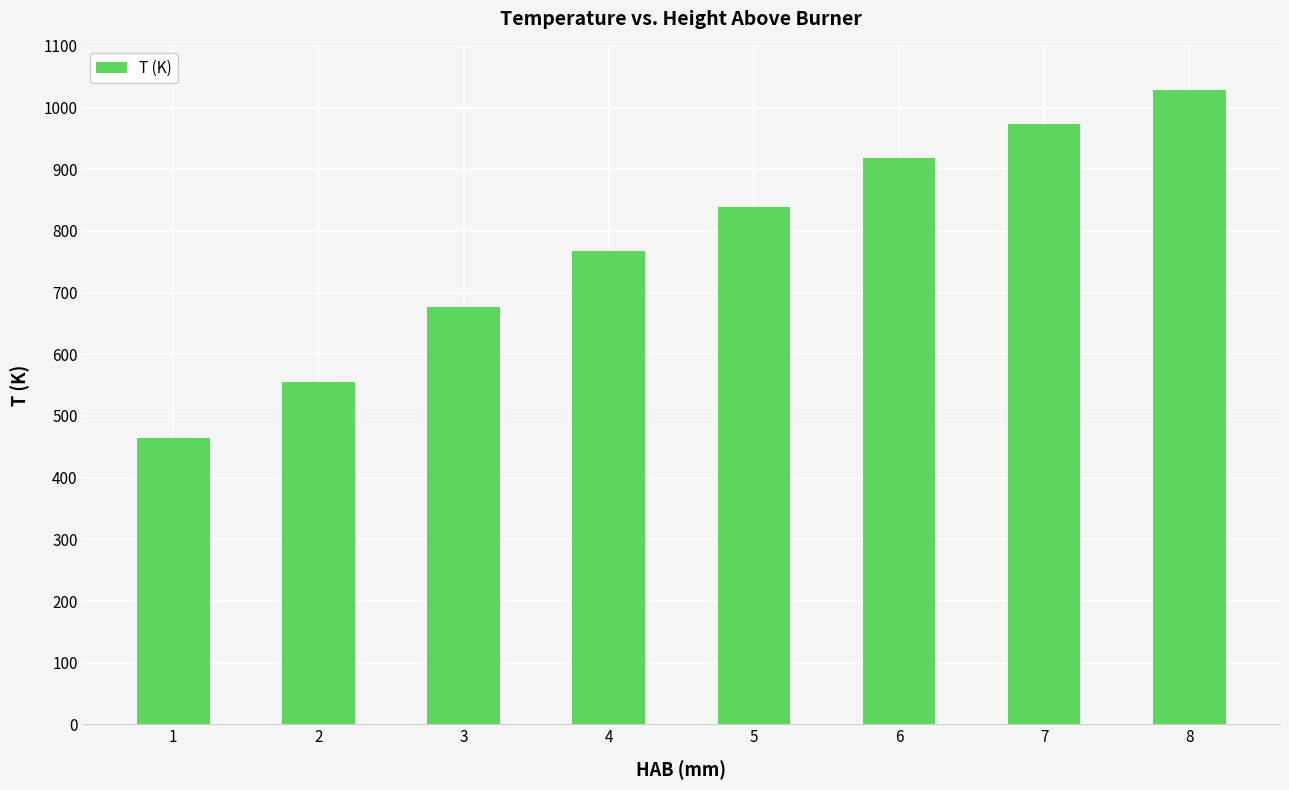

What is the maximum value shown in the chart?

1028.2